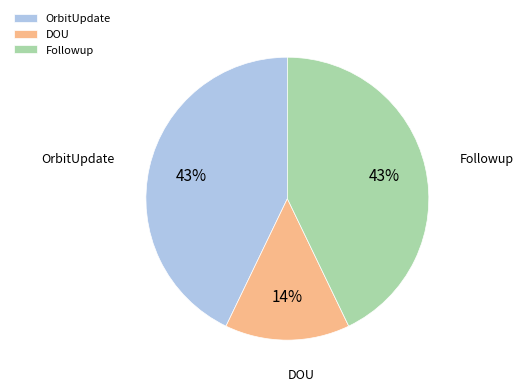

Which category has the smallest portion of the pie?

DOU